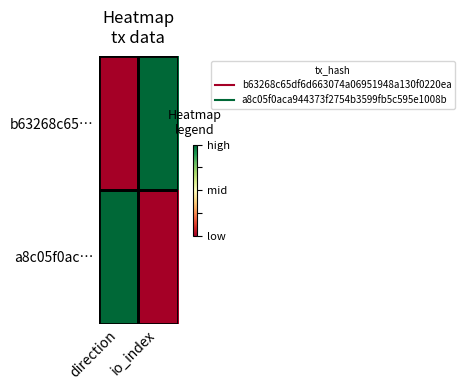

Reading left to right, extract all data points from this chart.

b63268c65…: direction=0.0	io_index=1.0
a8c05f0ac…: direction=1.0	io_index=0.0